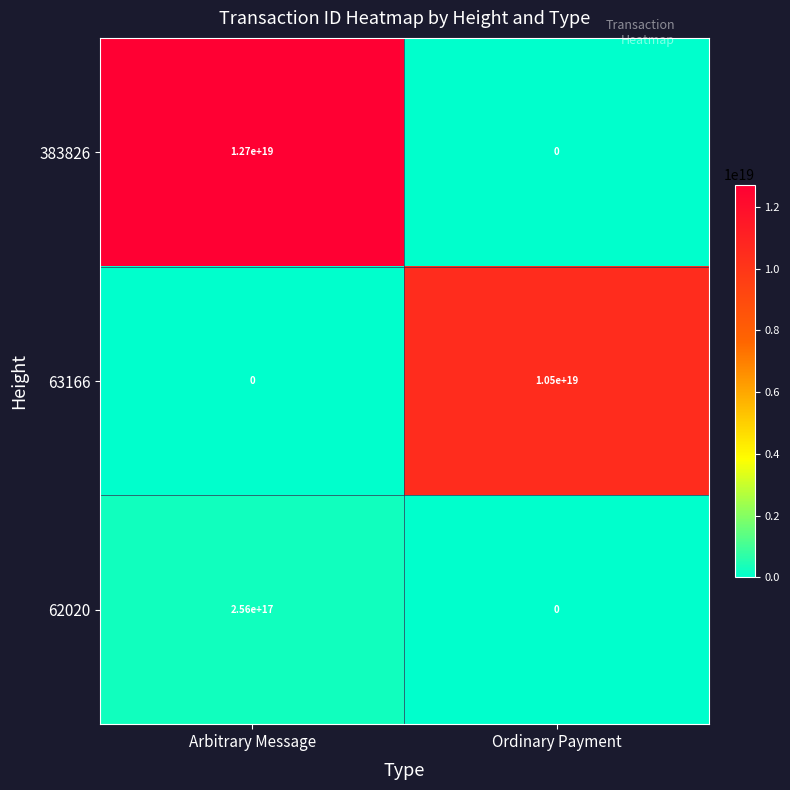

Rank the categories by 63166 value from highest to lowest.

Ordinary Payment, Arbitrary Message